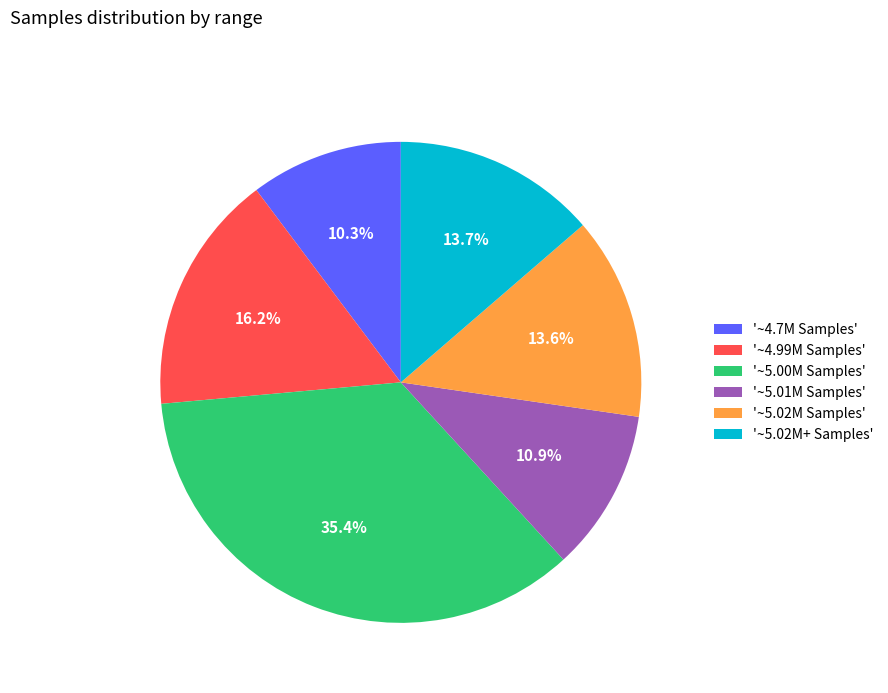

What is the smallest slice in the pie chart?

'~4.7M Samples'